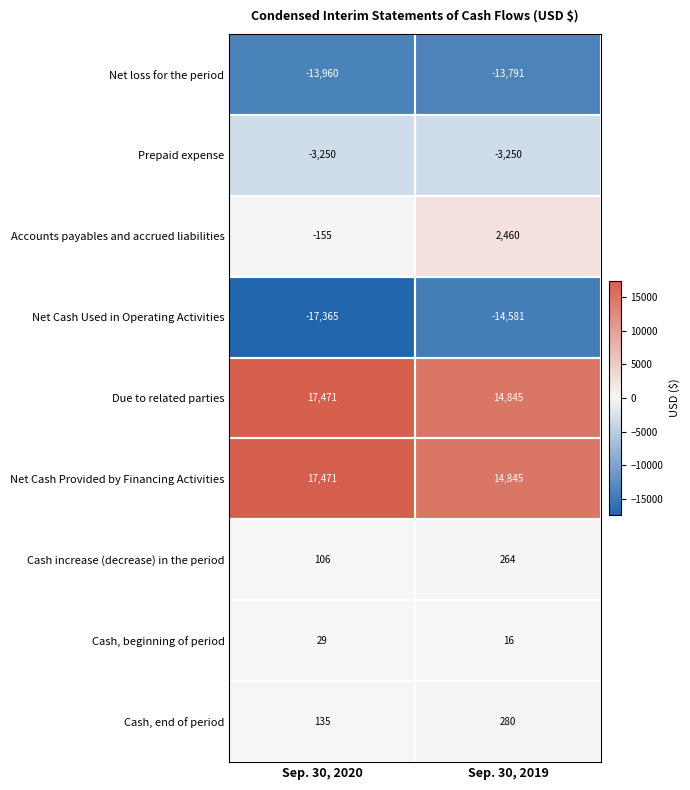

Is it true that Cash, beginning of period equals 29 at Sep. 30, 2020?

True